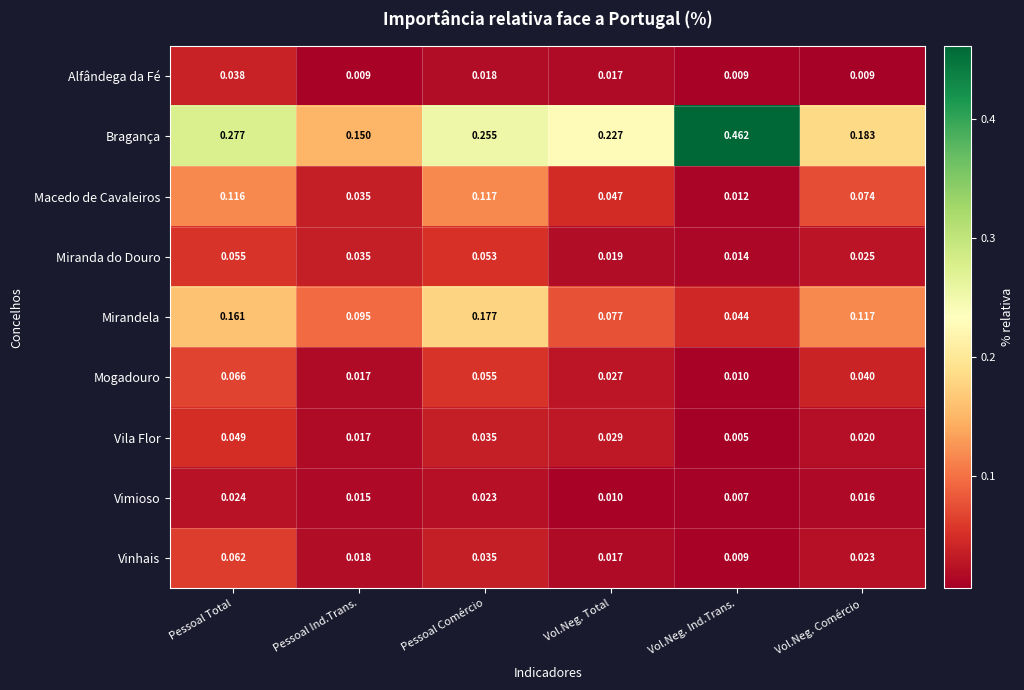

How many categories are shown in the chart?

6